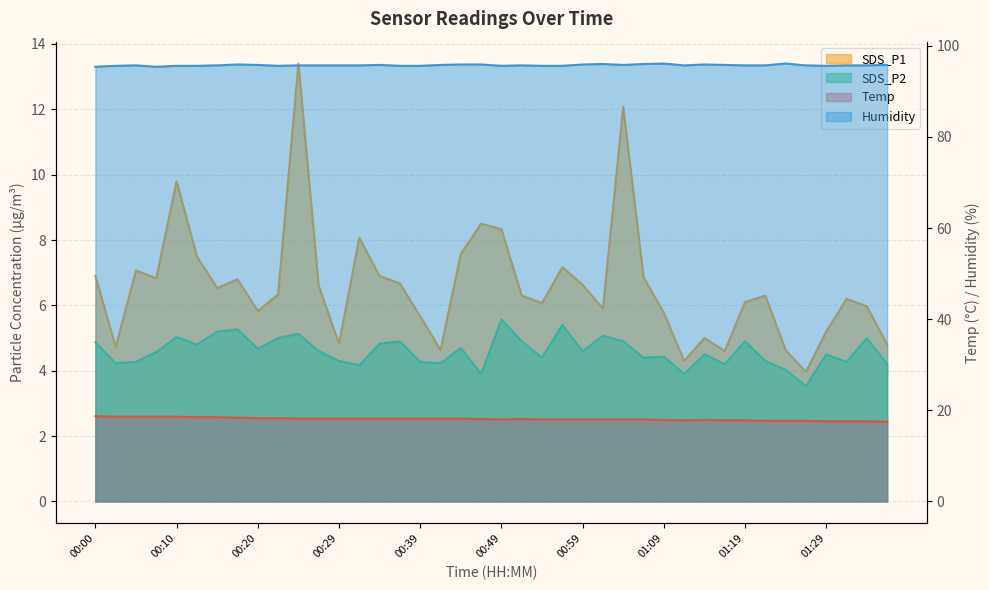

How many lines are shown in the chart?

4